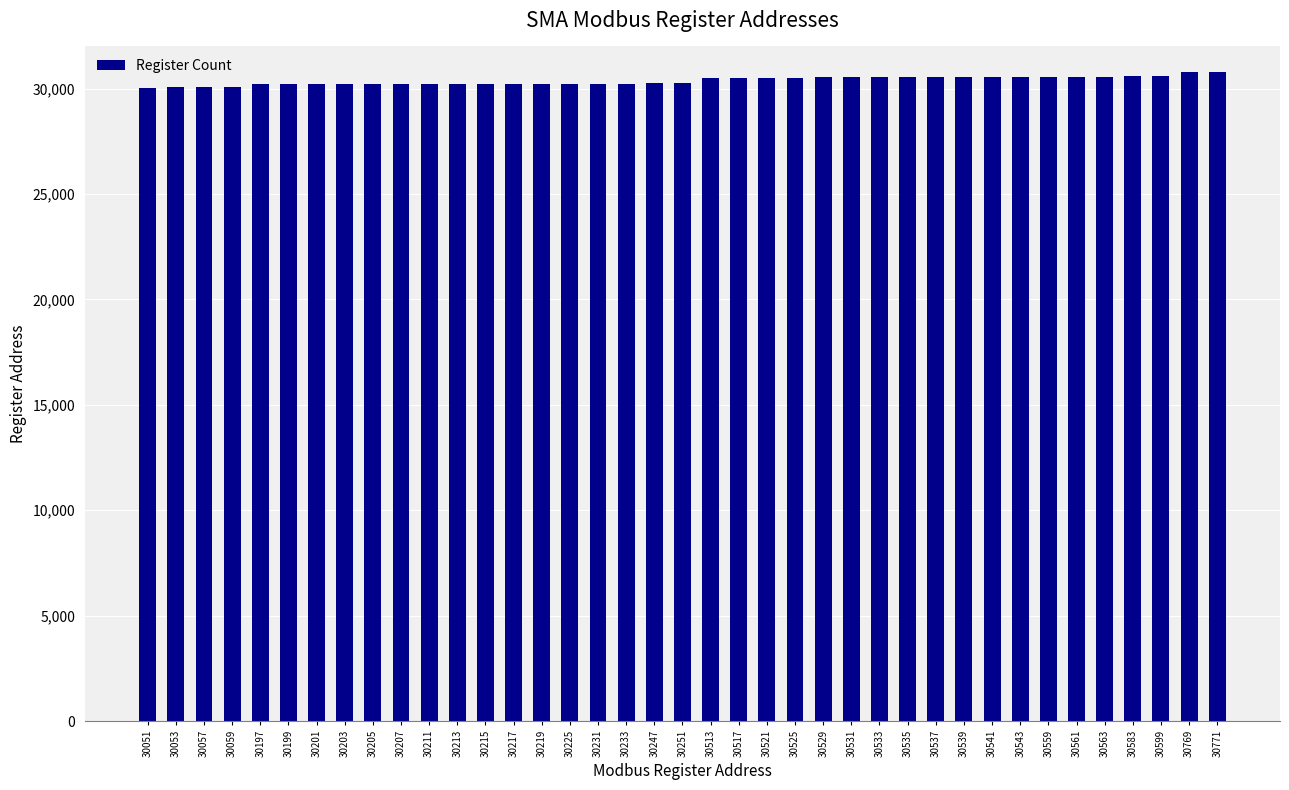

True or false: the data shows 17343 at 30201.

False